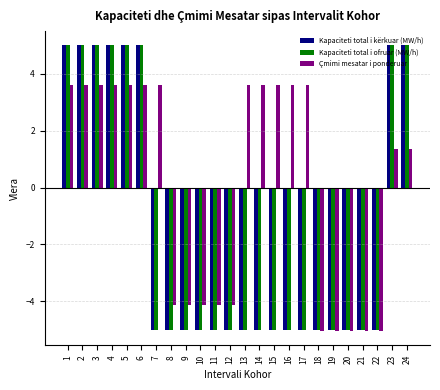

What is the difference between the highest and lowest values at 14?

8.6